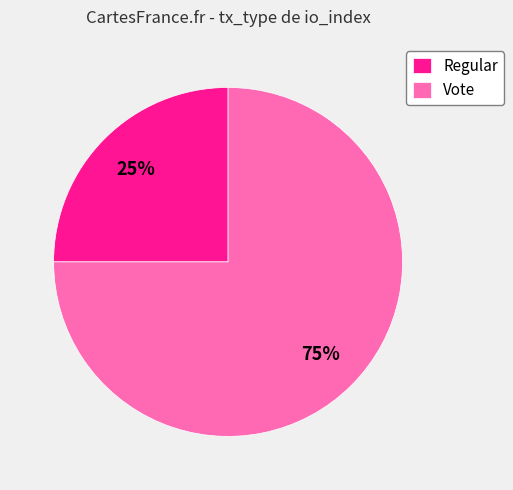

What is the largest slice in the pie chart?

Vote